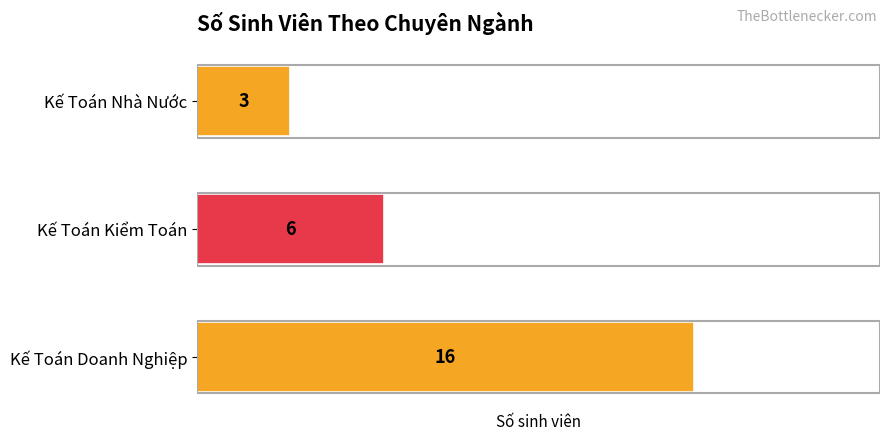

Which label corresponds to the smallest value in the chart?

Kế Toán Nhà Nước